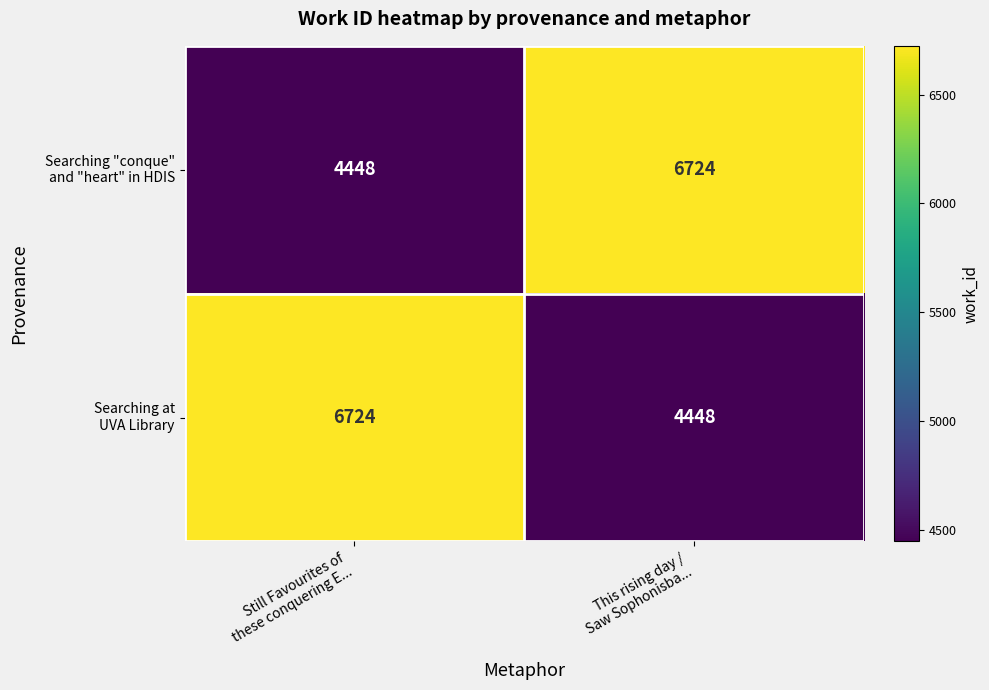

What is the smallest value displayed?

4448